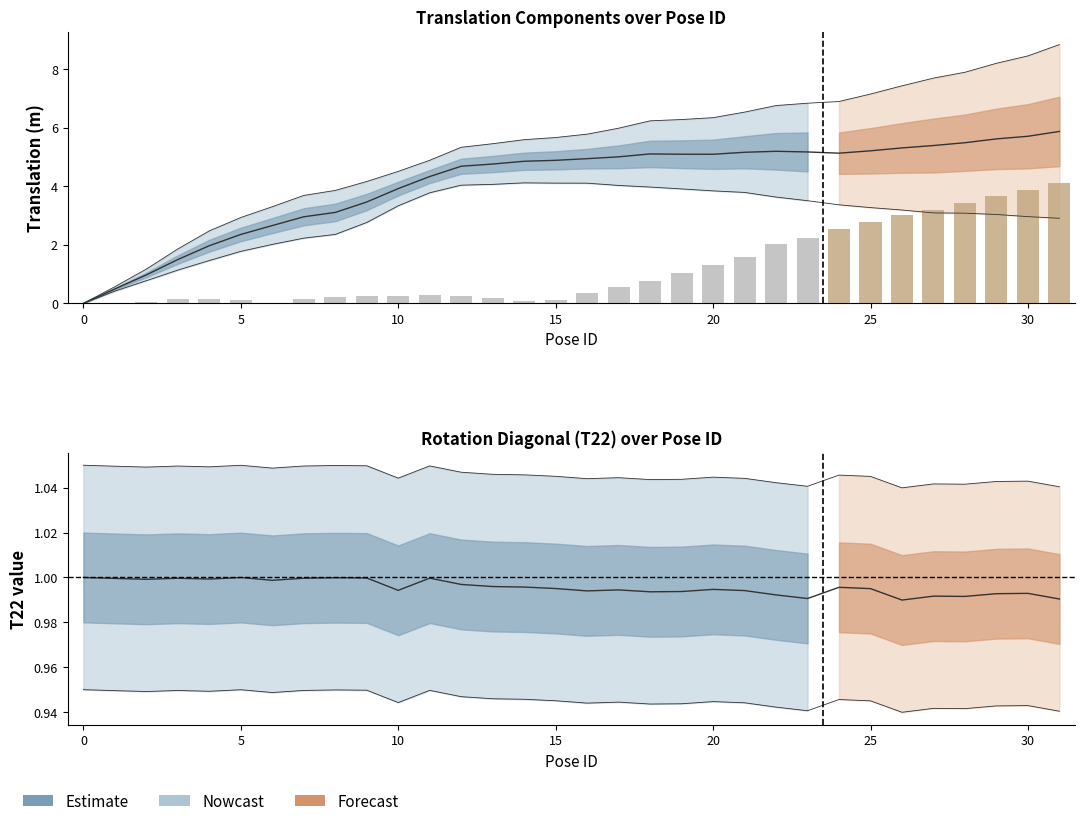

How many data points in T03 are above 4?

21